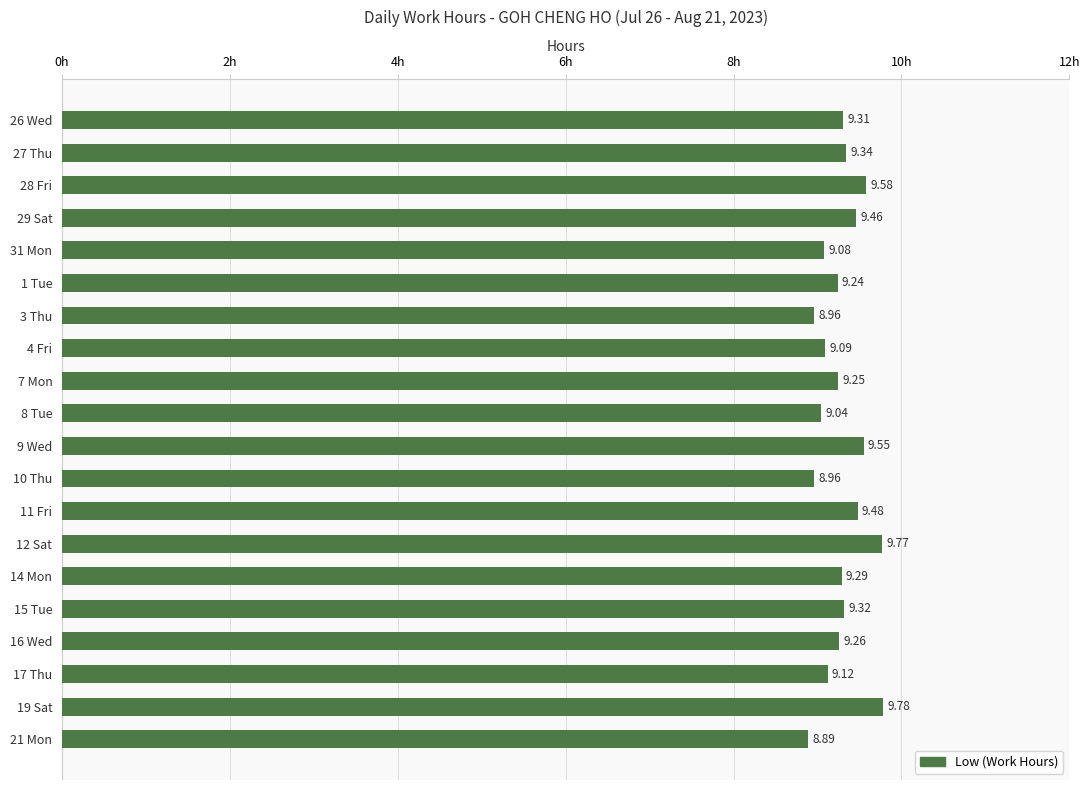

How many bars are there in total?

20